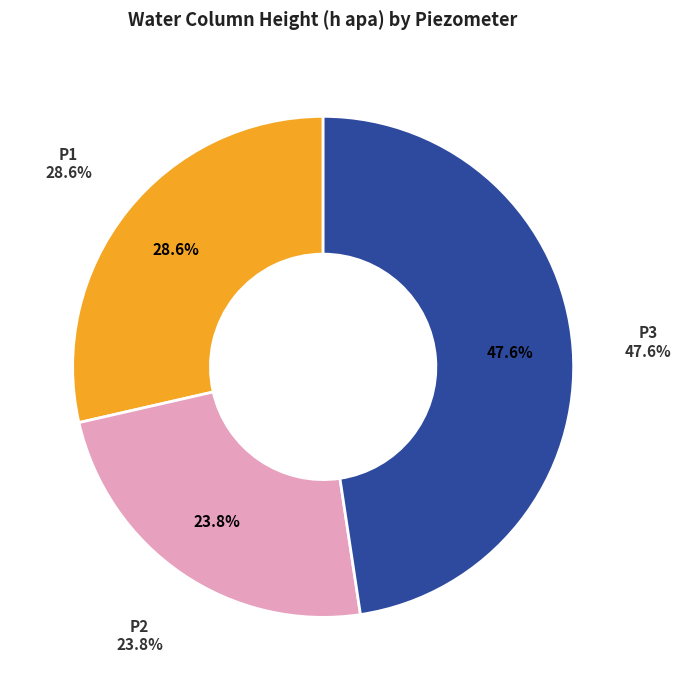

What is the change in value from P2 to P3?

+5